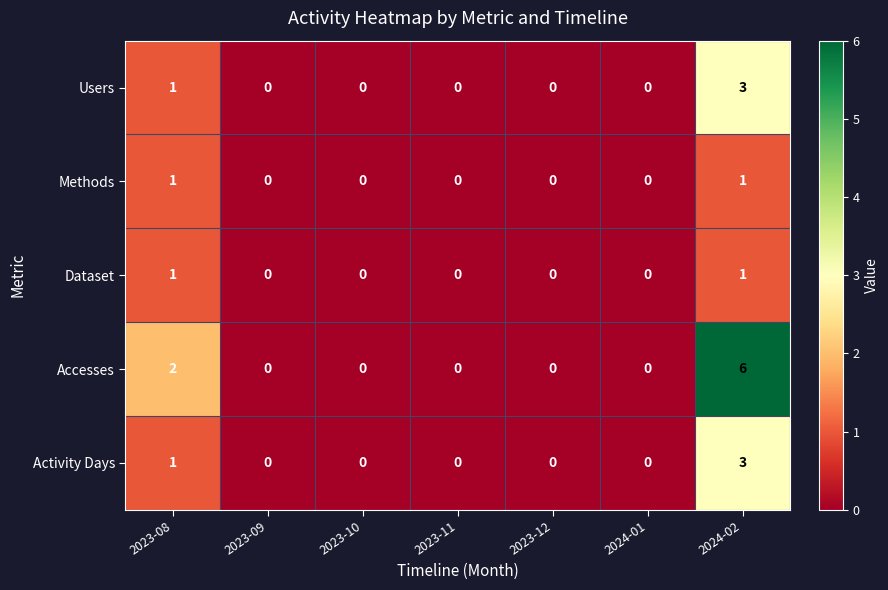

Which category has the highest value across all series?

2024-02